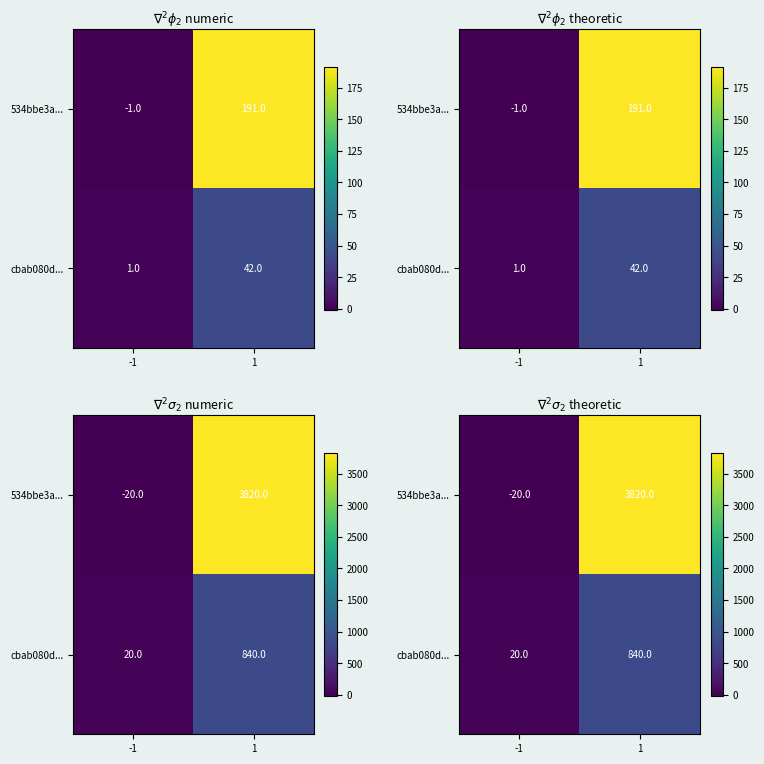

List the series in order of their peak value, lowest first.

cbab080d..., 534bbe3a...